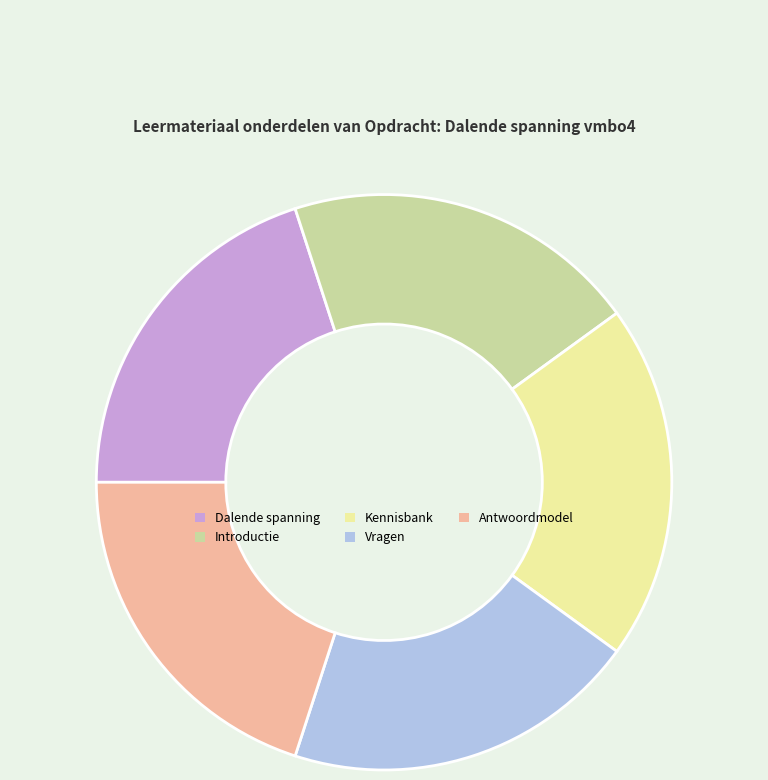

How many segments does this pie chart have?

5